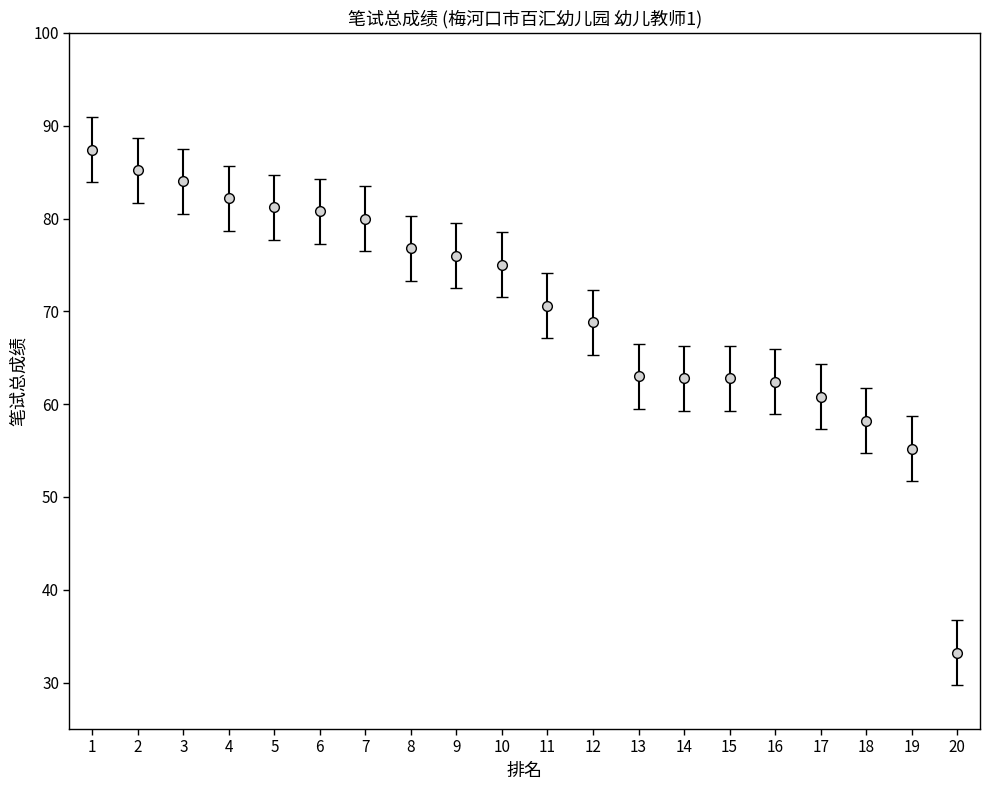

Which label corresponds to the smallest value in the chart?

20